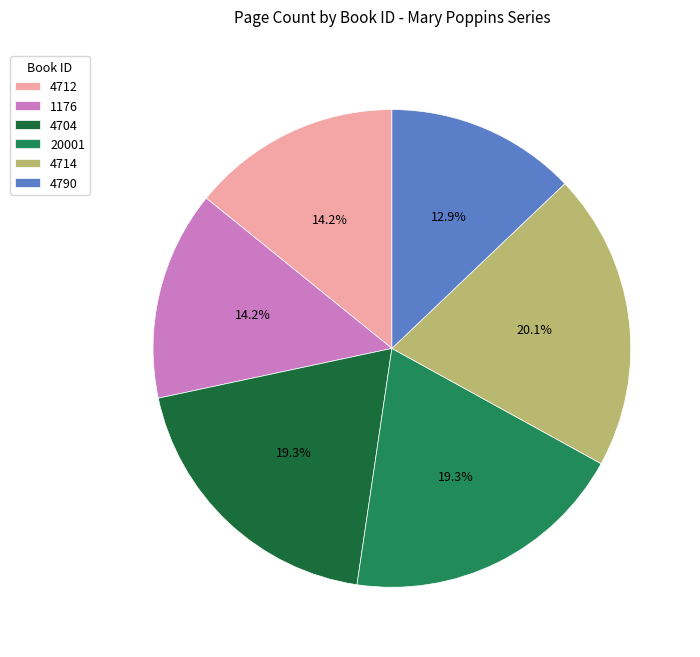

Is there any slice that represents more than half of the pie?

No